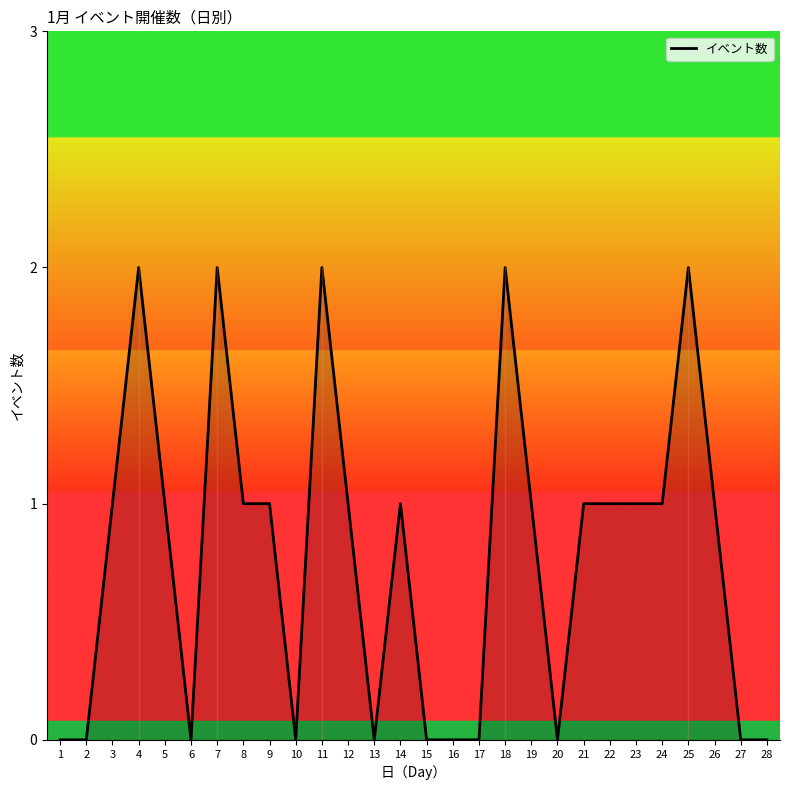

The value at 16 is -1. True or false?

False